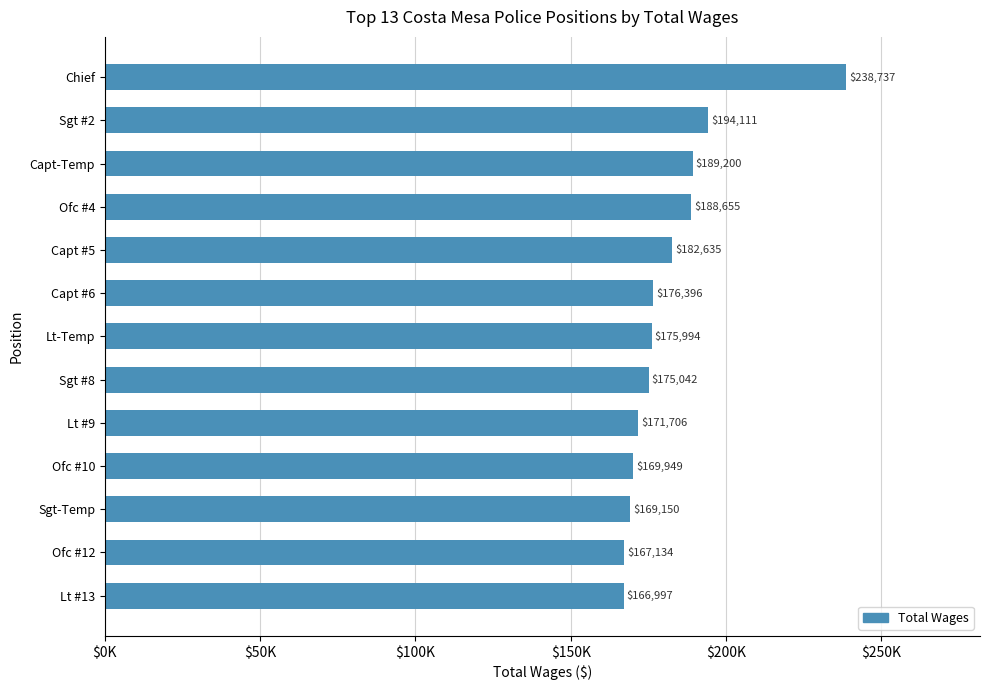

Where is the data nearest to the value 202867?

Sgt #2